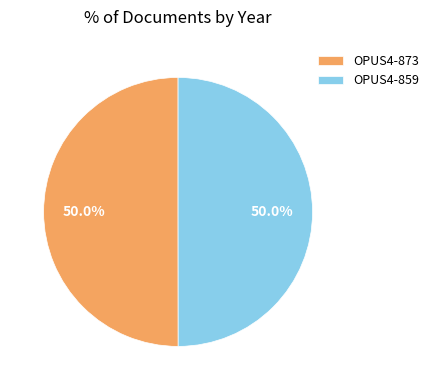

What is the ratio of the value at OPUS4-873 to the value at OPUS4-859?

1.0